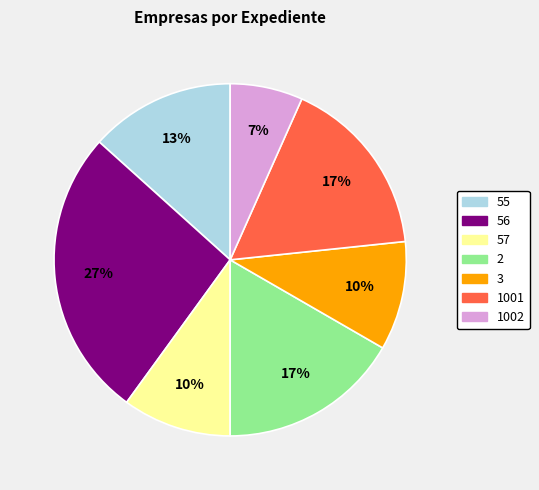

Is it true that 57 is 20% of the pie?

False